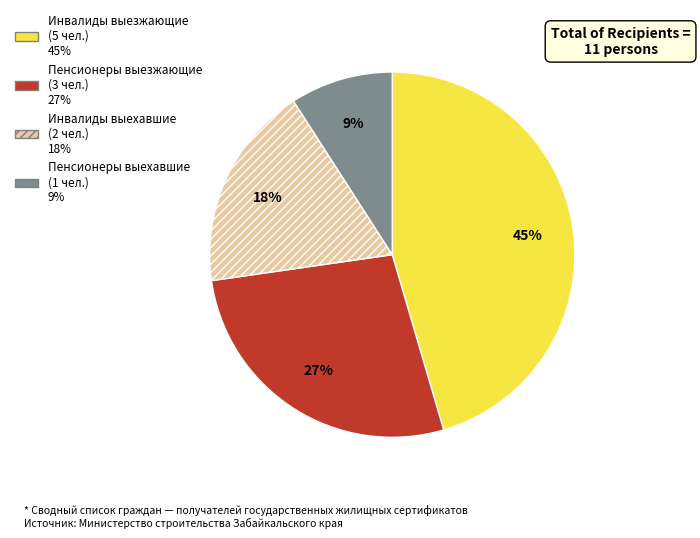

Combined, do Инвалиды выезжающие and Инвалиды выехавшие account for over 50%?

Yes